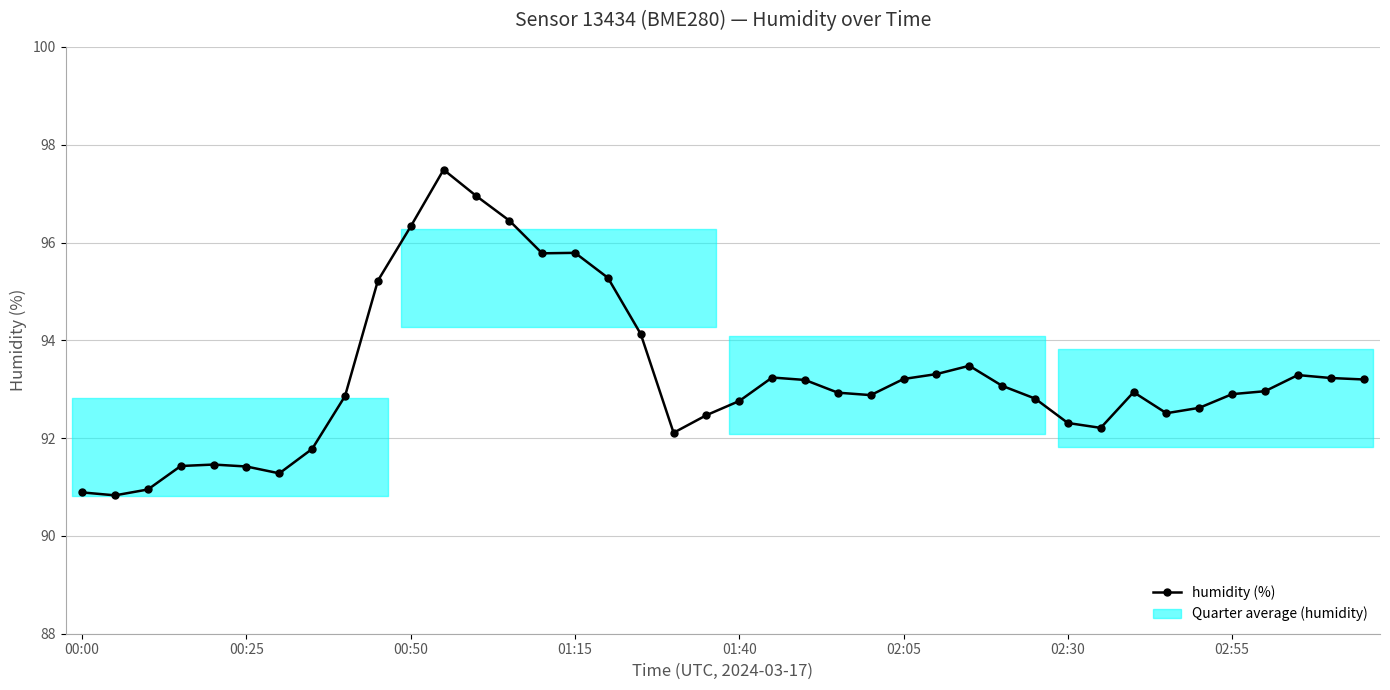

True or false: the data has more than 2 interior local peaks.

True